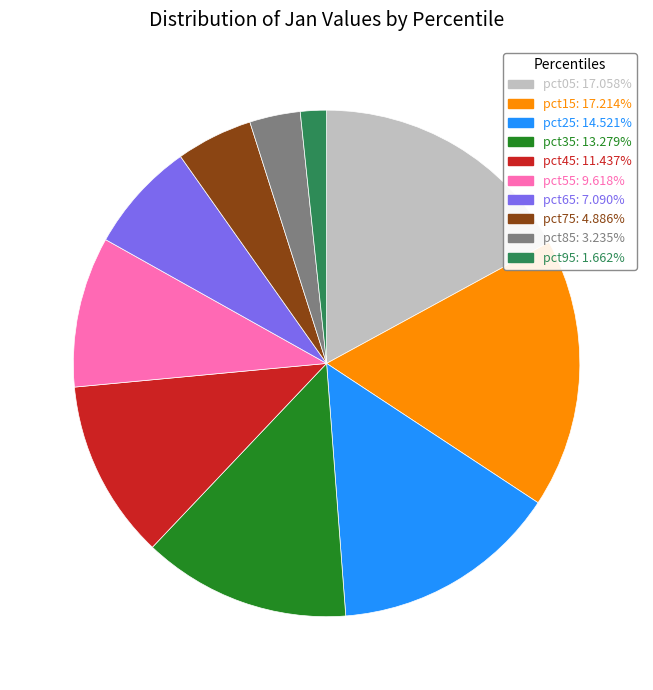

Is there a majority slice in this chart?

No